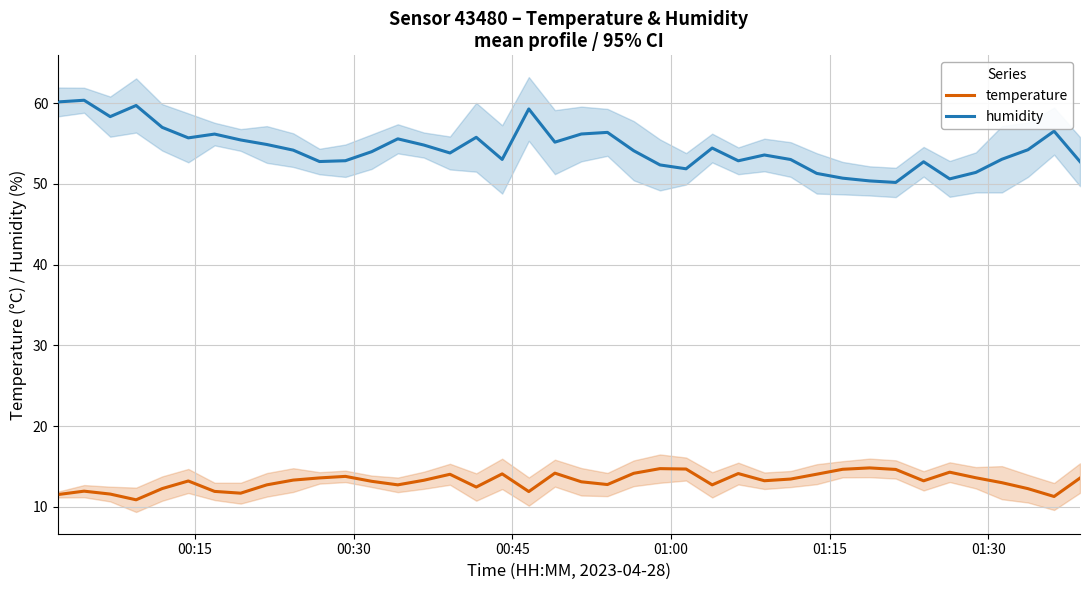

True or false: humidity and temperature cross at least once.

False